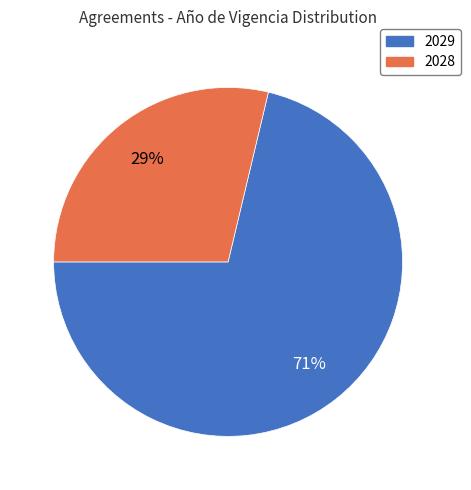

To the nearest percent, what is the combined percentage of 2029 and 2028?

100%